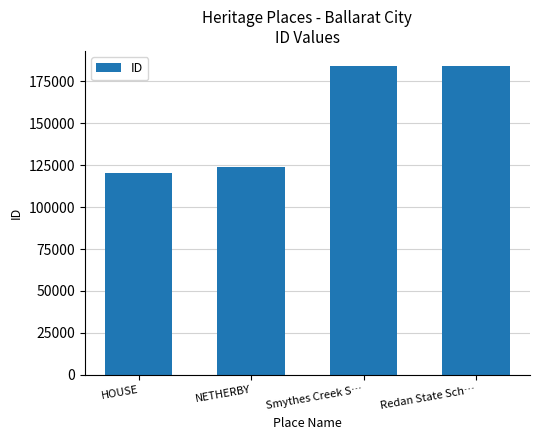

What is the sum of all values?

611931